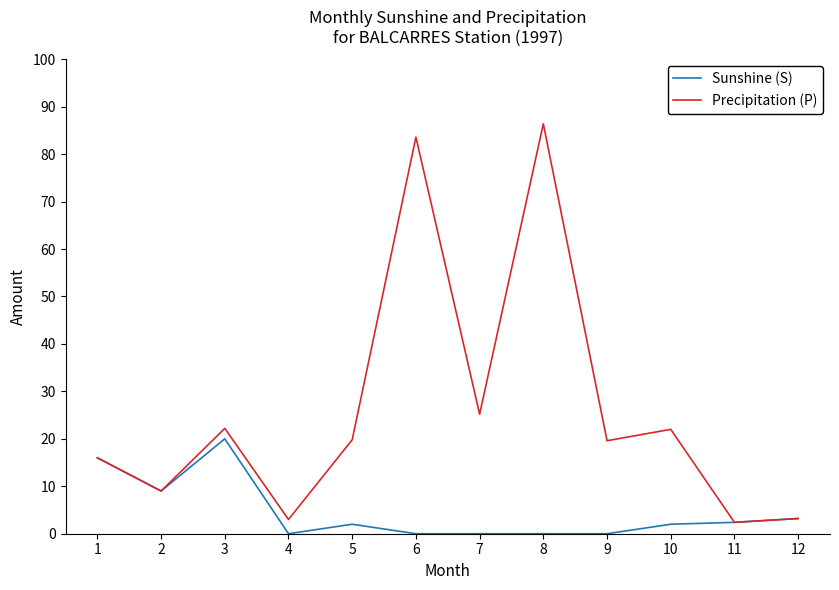

How many lines are shown in the chart?

2